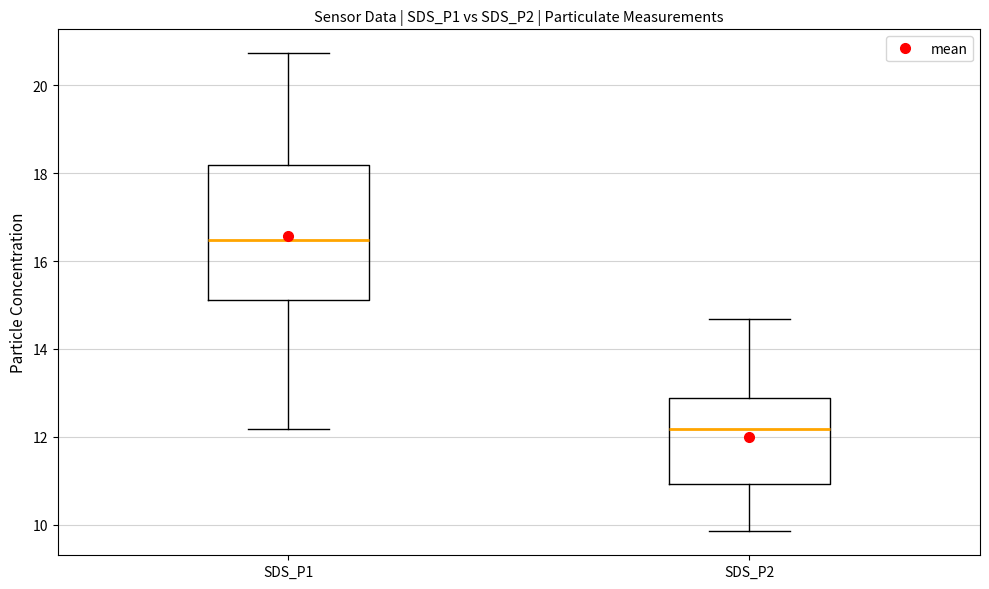

Which box's median line is the lowest?

SDS_P2